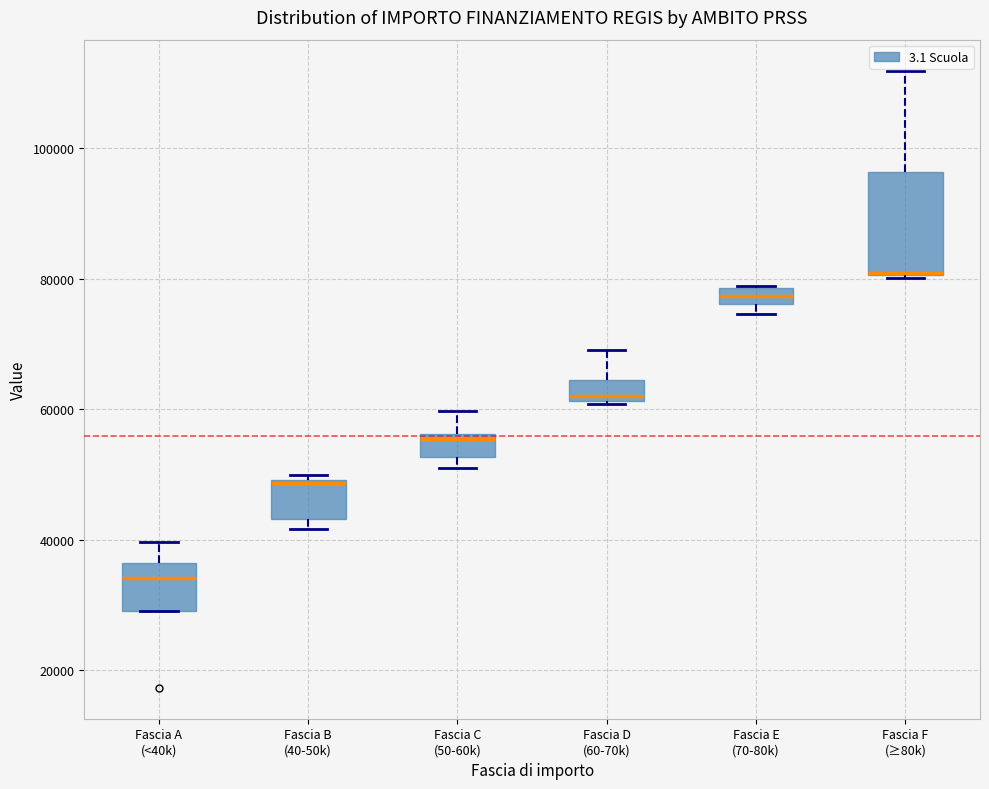

Where is the lower edge of the box for Fascia E (70-80k) on the y-axis? The values are not printed on the chart, so give them approximately, as read against the axis.

76000